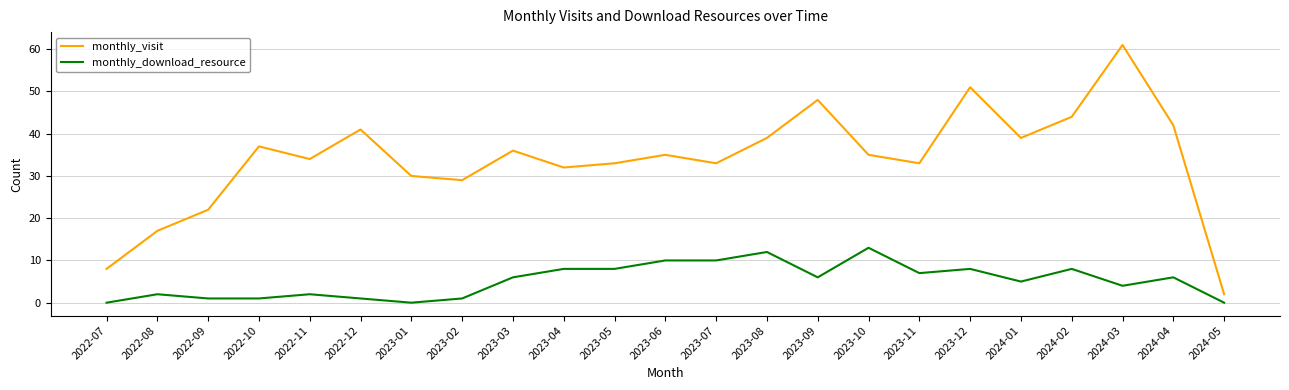

Rank the series at 2023-10 from lowest to highest value.

monthly_download_resource, monthly_visit